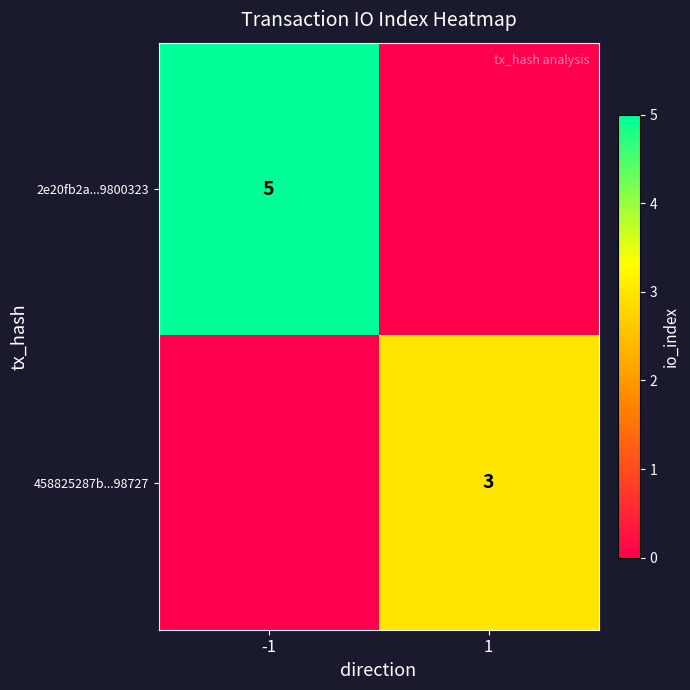

True or false: 2e20fb2a...9800323 has a value of 3 at -1.

False